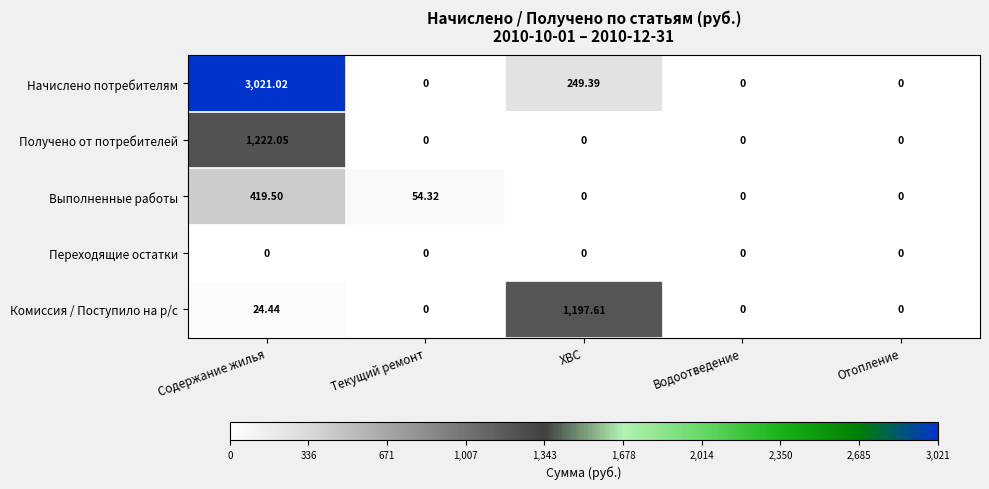

How many positive values does the Комиссия / Поступило на р/с series have?

2